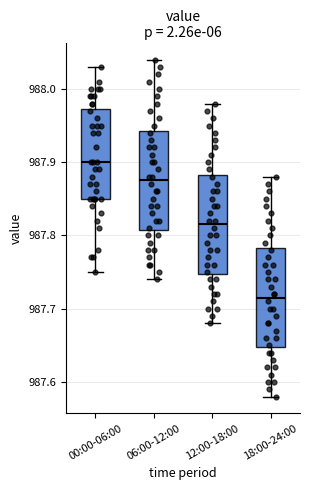

Which box has the highest median line?

00:00-06:00